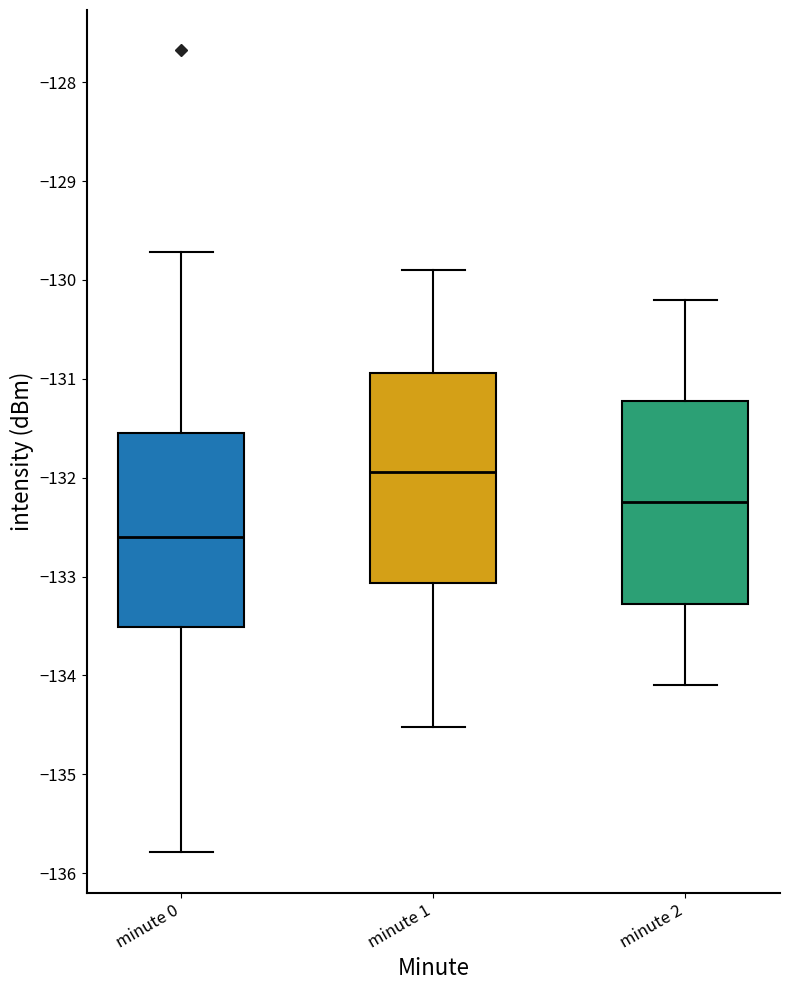

Reading left to right, transcribe this box plot: for each box, give where its median line is, the range the box spans, and where its two whiskers end, as read against the y-axis. The values are not printed on the chart, so give them approximately, as read against the axis.

minute 0: median -132.6, box -133.5 to -131.5, whiskers -135.8 to -129.7
minute 1: median -131.9, box -133.1 to -130.9, whiskers -134.5 to -129.9
minute 2: median -132.2, box -133.3 to -131.2, whiskers -134.1 to -130.2